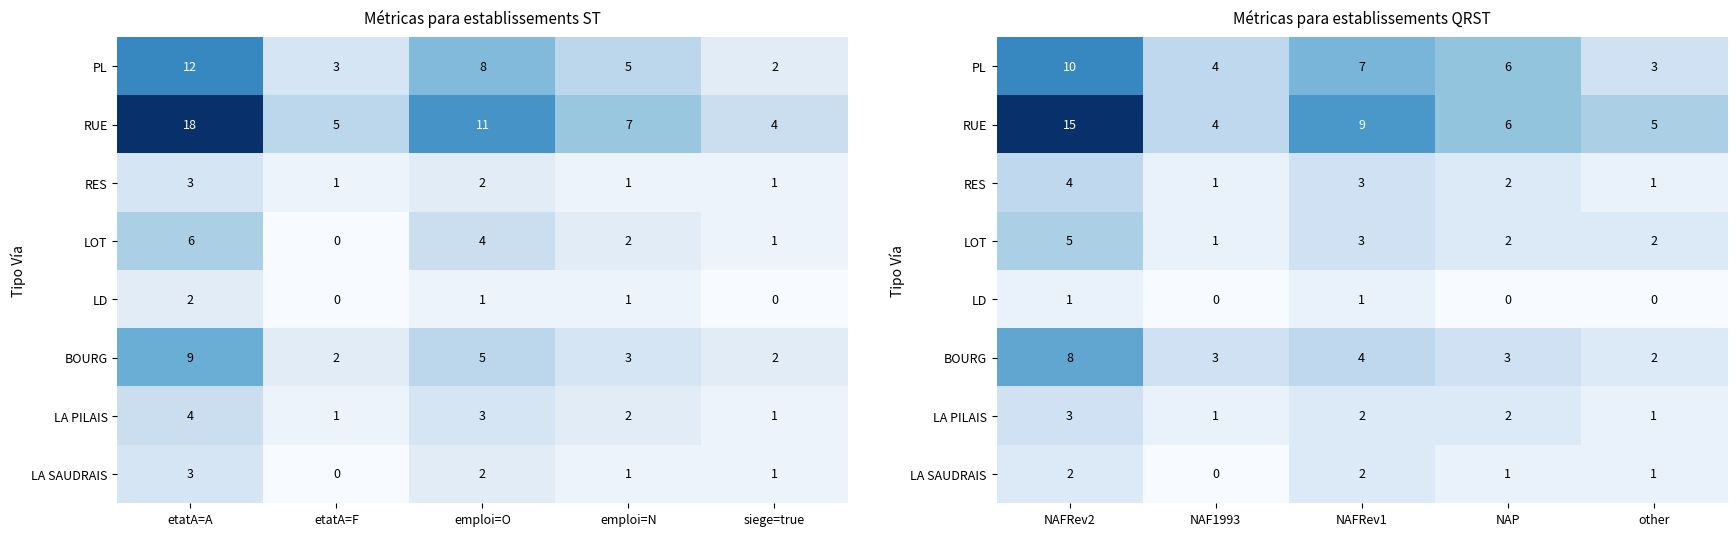

True or false: PL has a value of 2 at NAP.

False